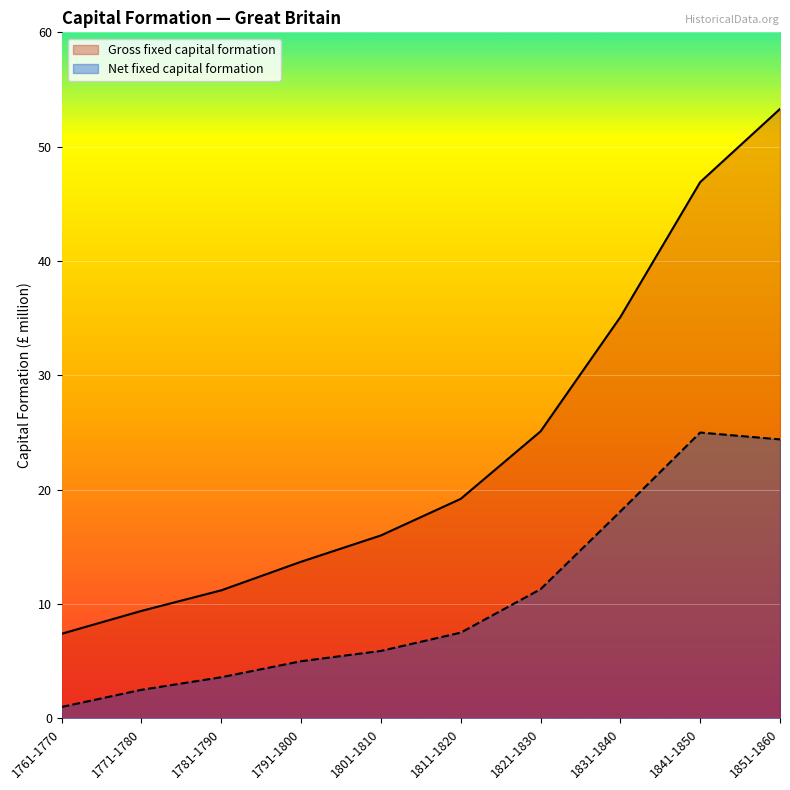

Is the value of Gross fixed capital formation at 1811-1820 greater than the value of Net fixed capital formation at 1831-1840?

Yes